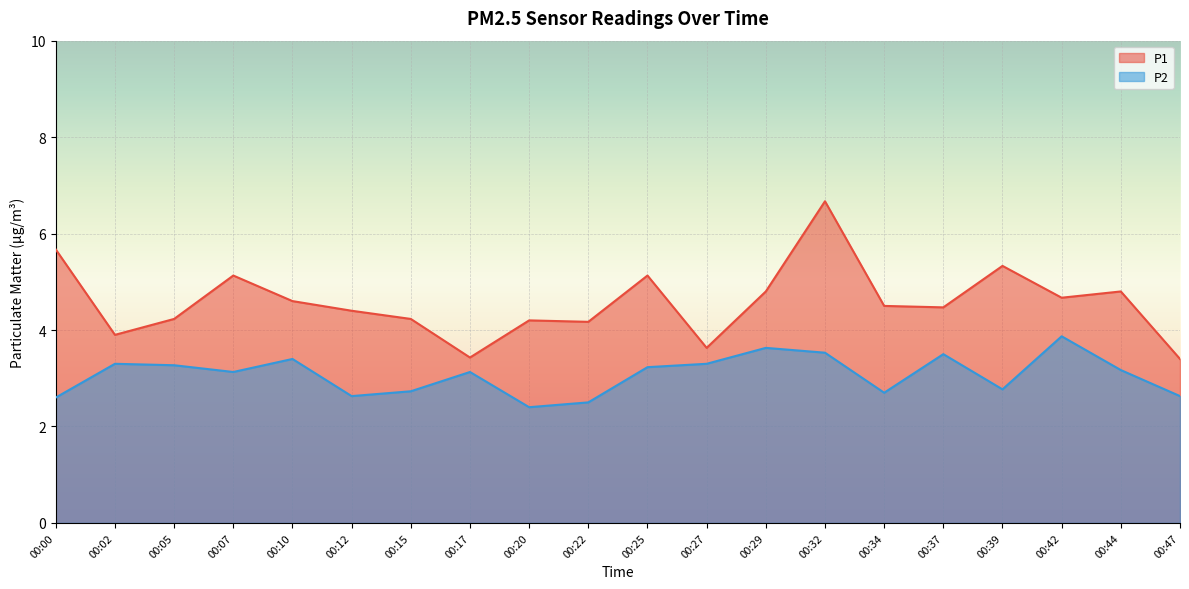

In P1, how many points are lower than both neighbors (excluding endpoints)?

6